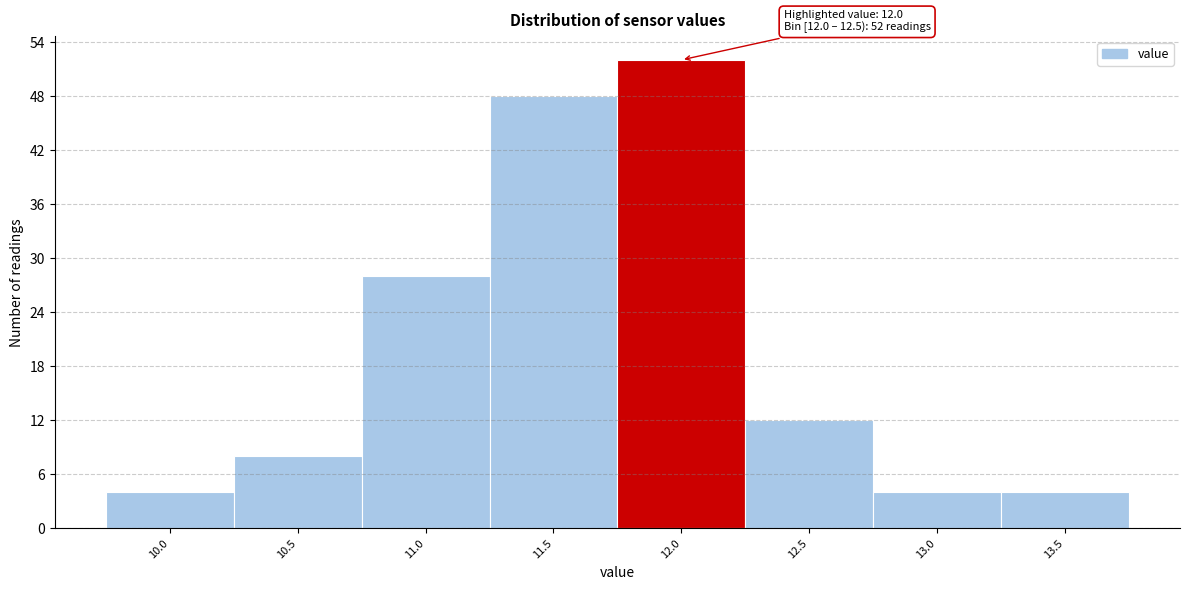

Reading right to left, extract all data points from this chart.

4	4	12	52	48	28	8	4